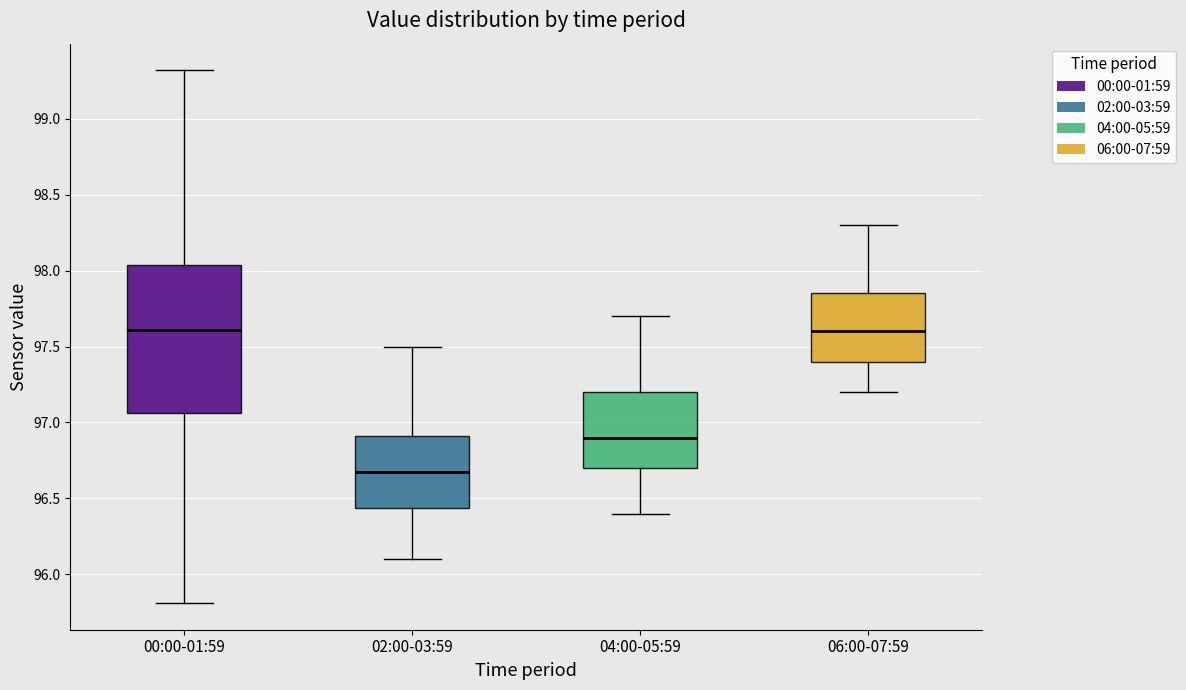

Reading left to right, transcribe this box plot: for each box, give where its median line is, the range the box spans, and where its two whiskers end, as read against the y-axis. The values are not printed on the chart, so give them approximately, as read against the axis.

00:00-01:59: median 97.60, box 97.05 to 98.05, whiskers 95.80 to 99.30
02:00-03:59: median 96.70, box 96.45 to 96.90, whiskers 96.10 to 97.50
04:00-05:59: median 96.90, box 96.70 to 97.20, whiskers 96.40 to 97.70
06:00-07:59: median 97.60, box 97.40 to 97.85, whiskers 97.20 to 98.30